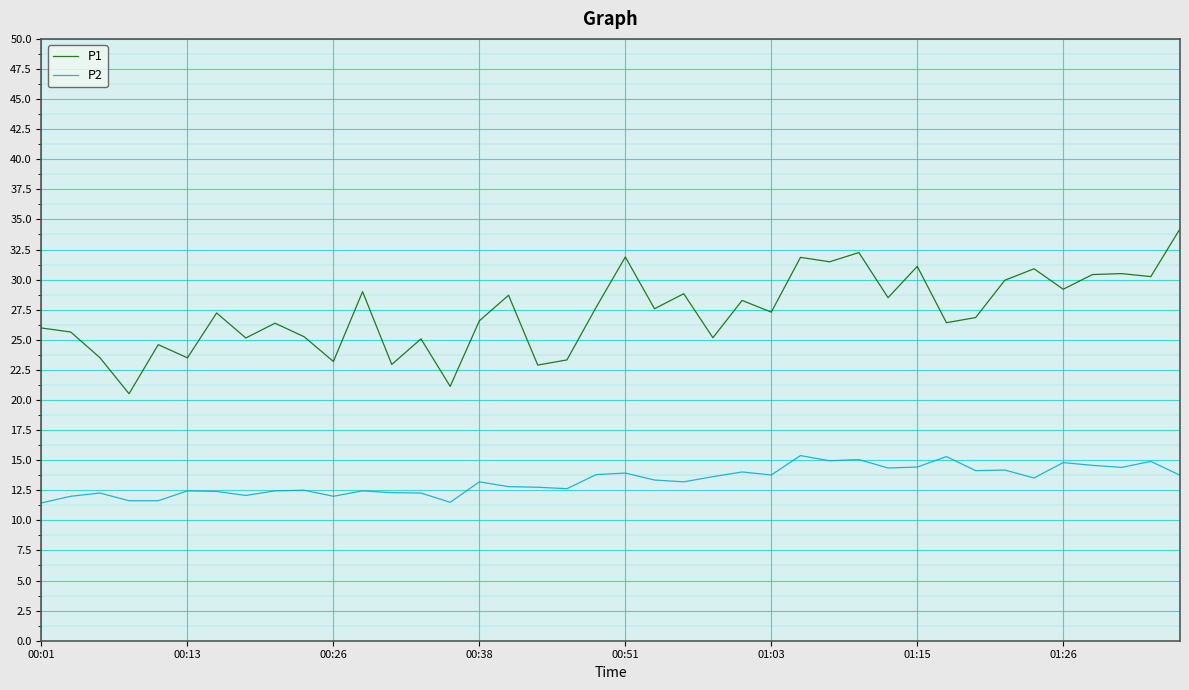

List the series in order of their peak value, lowest first.

P2, P1